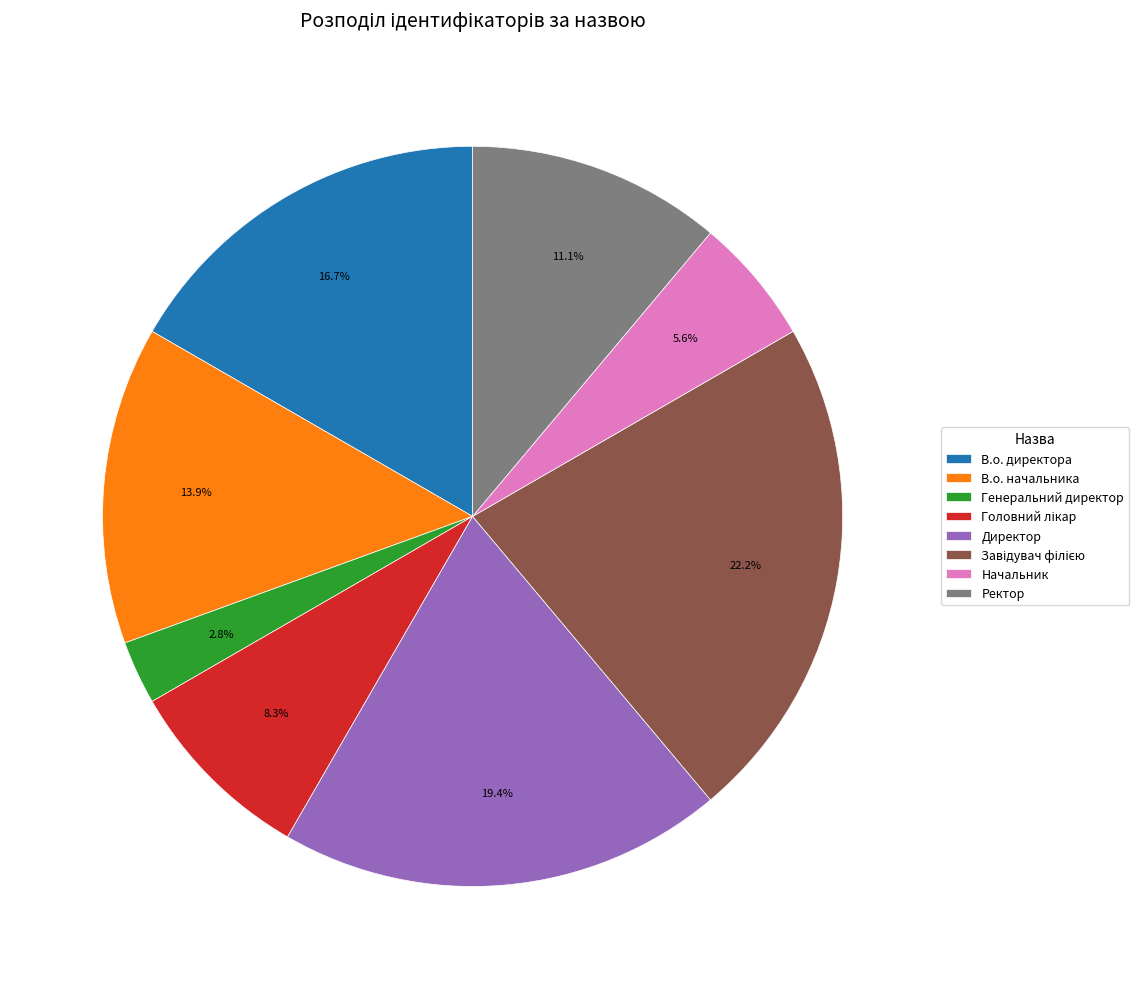

Which has a higher value, Ректор or В.о. директора?

В.о. директора